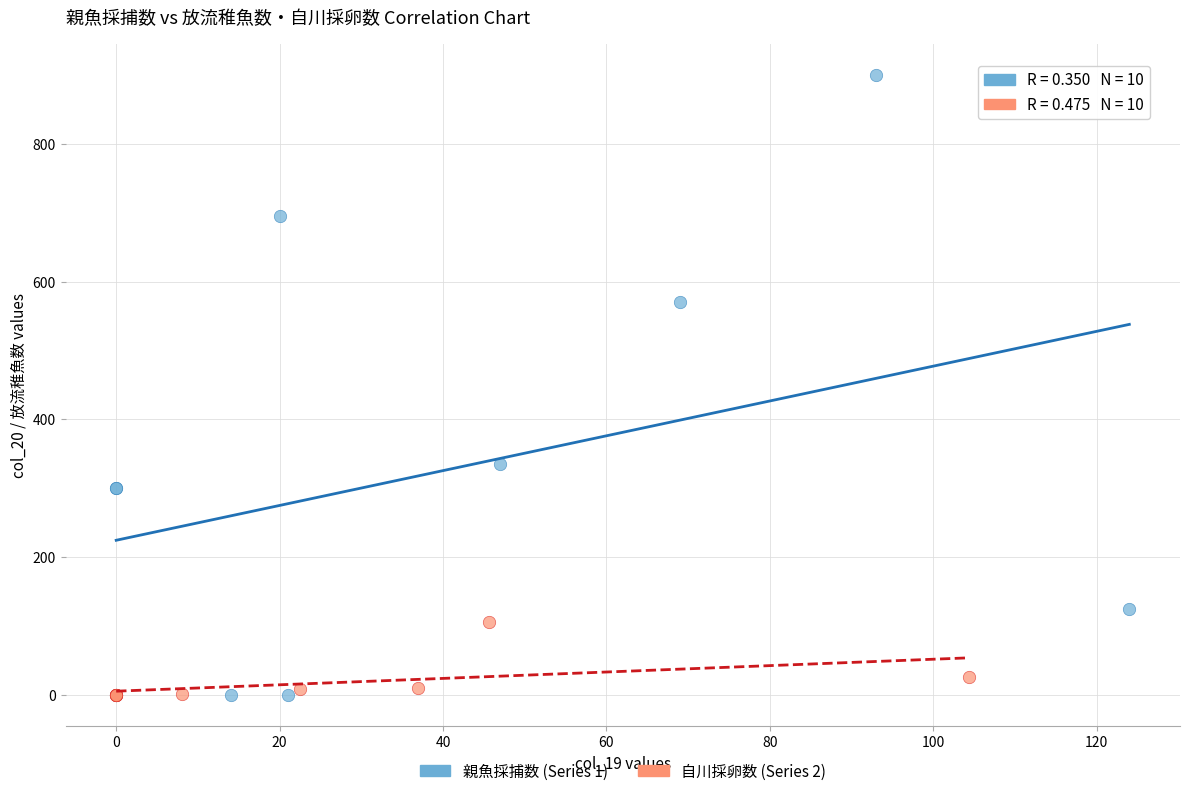

Which series has the widest spread of Y values?

親魚採捕数 (Series 1)